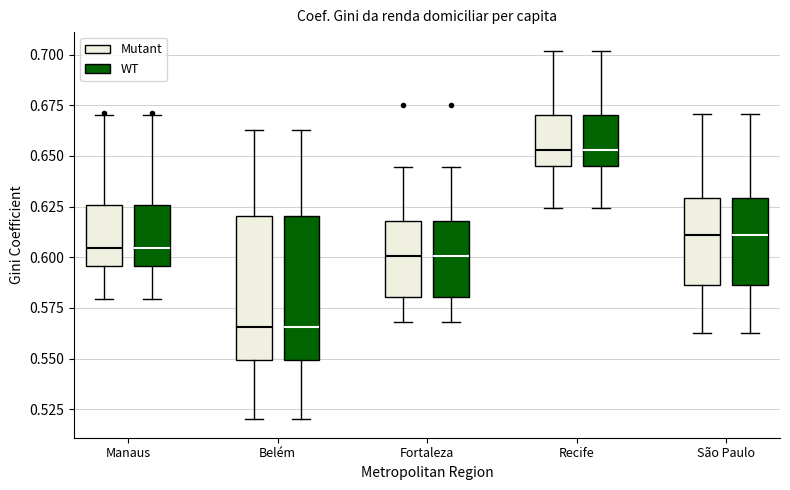

Where is the upper edge of the box for Manaus (WT) on the y-axis? The values are not printed on the chart, so give them approximately, as read against the axis.

0.625